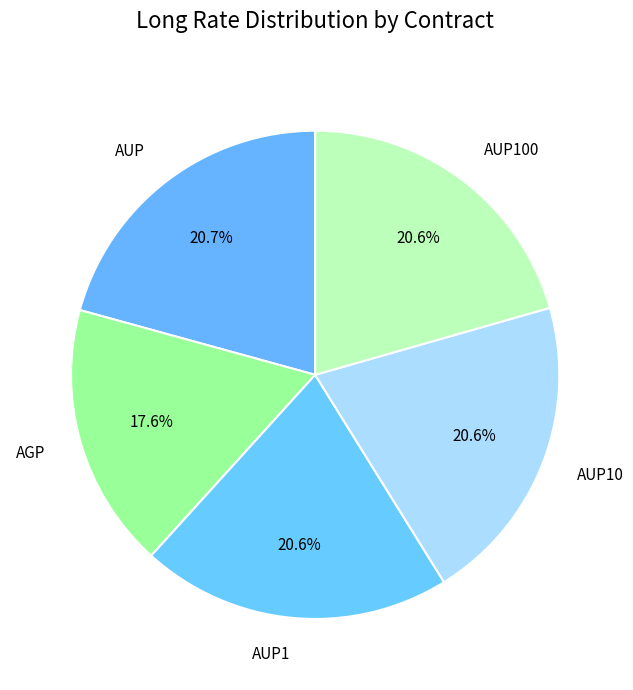

To the nearest percent, what percentage of the pie is AUP10?

21%